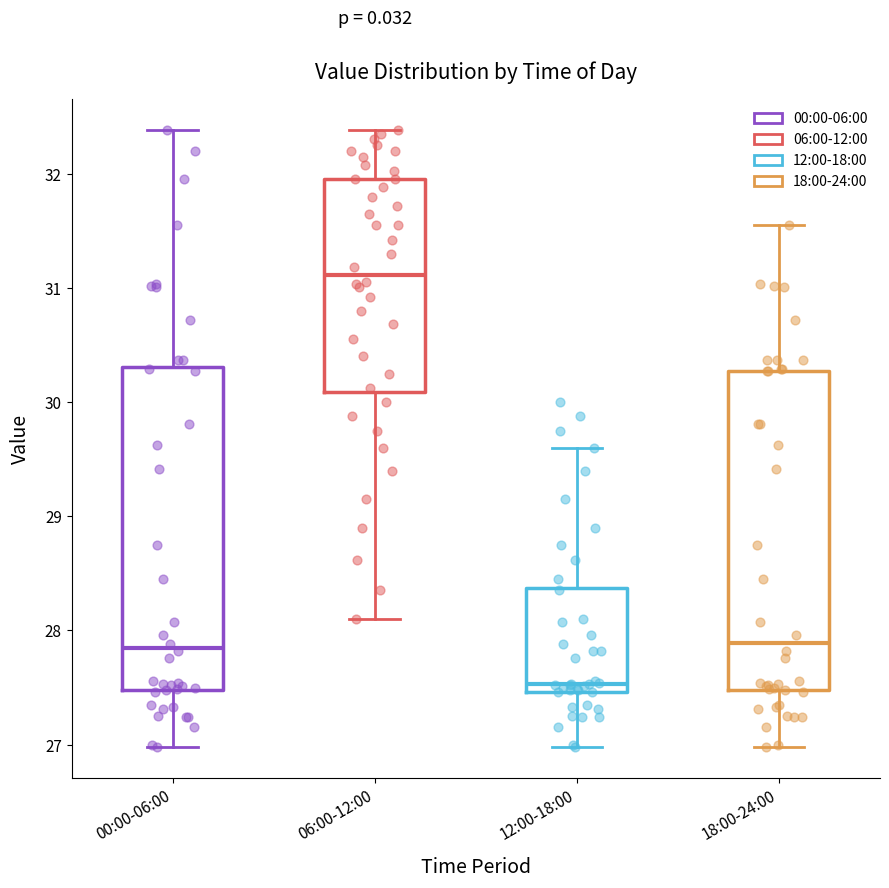

Reading left to right, read every box against the y-axis: the position of its median line, the range the box covers, and the ends of its whiskers. The values are not printed on the chart, so give them approximately, as read against the axis.

00:00-06:00: median 27.9, box 27.5 to 30.3, whiskers 27.0 to 32.4
06:00-12:00: median 31.1, box 30.1 to 32.0, whiskers 28.1 to 32.4
12:00-18:00: median 27.5 (just above the box's lower edge), box 27.5 to 28.4, whiskers 27.0 to 29.6
18:00-24:00: median 27.9, box 27.5 to 30.3, whiskers 27.0 to 31.6